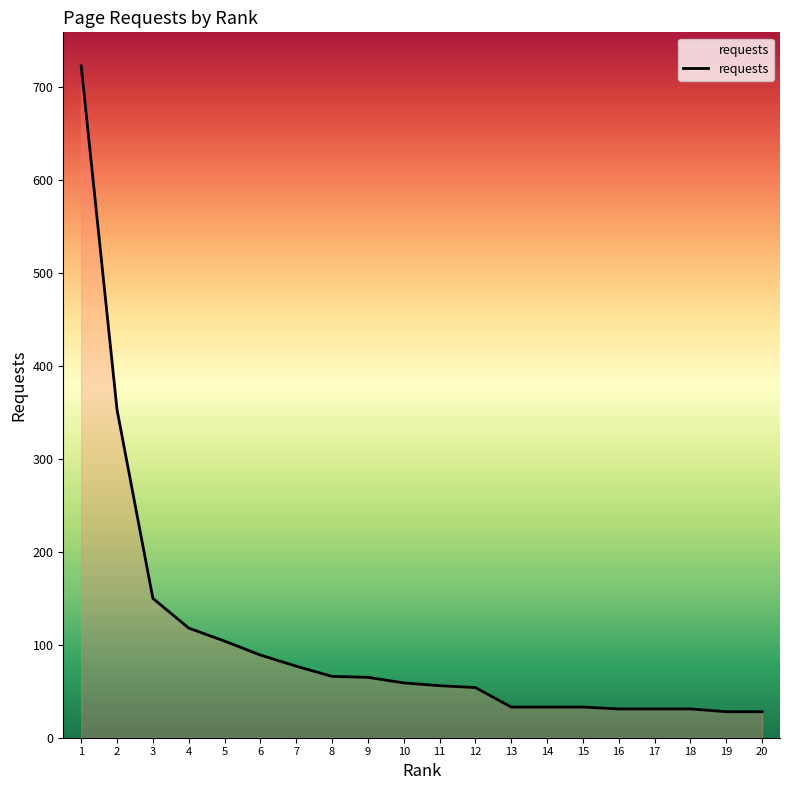

Between 19 and 3, which is larger?

3